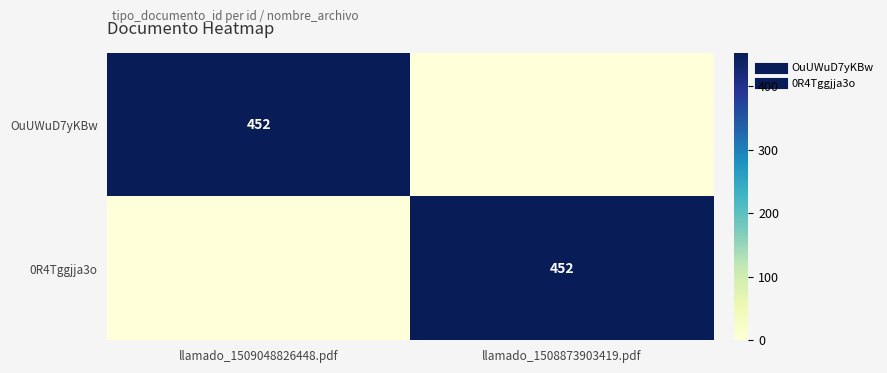

Between llamado_1509048826448.pdf and llamado_1508873903419.pdf, which is larger?

llamado_1509048826448.pdf